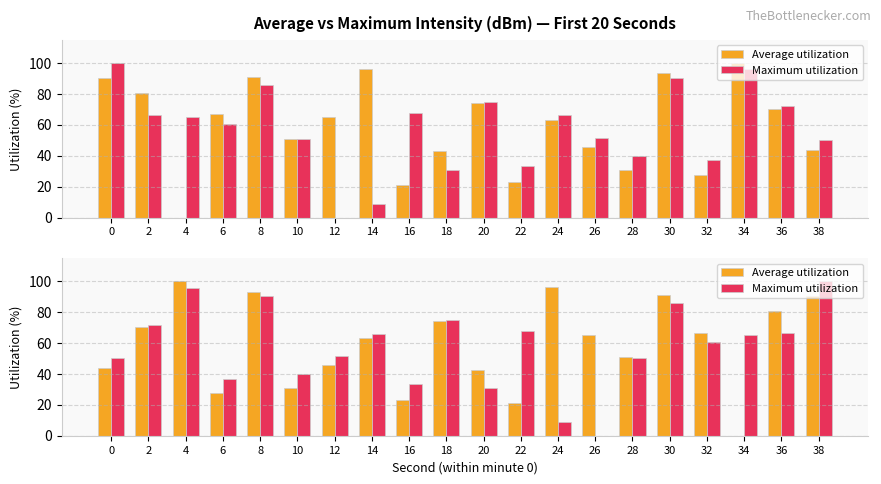

At how many categories does at least one series exceed 91?

5